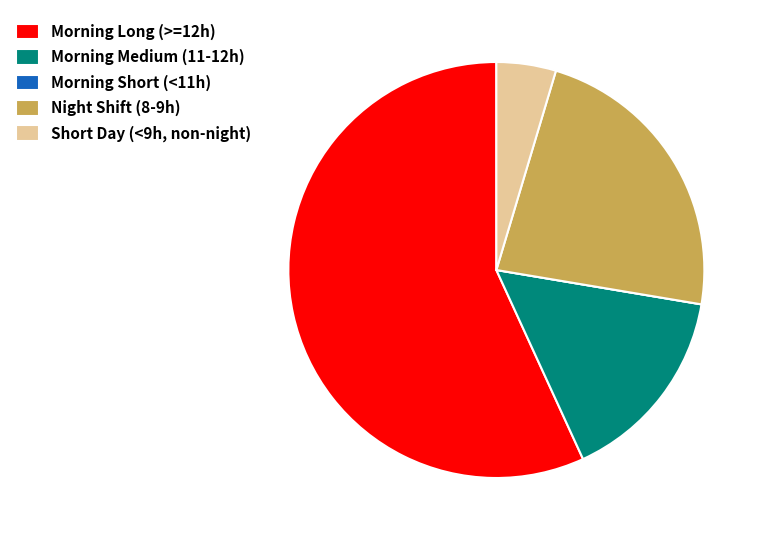

What is the largest slice in the pie chart?

Morning Long (>=12h)